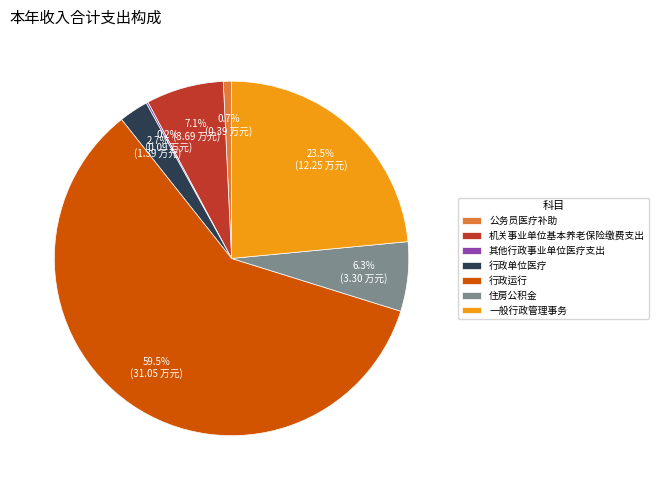

Which category has the biggest portion of the pie?

行政运行